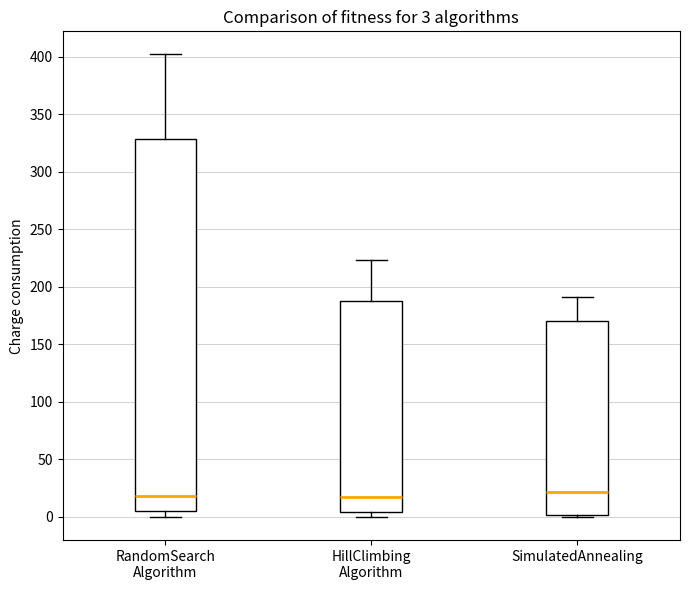

Comparing the boxes themselves (not the whiskers), which one is the tallest?

RandomSearch Algorithm